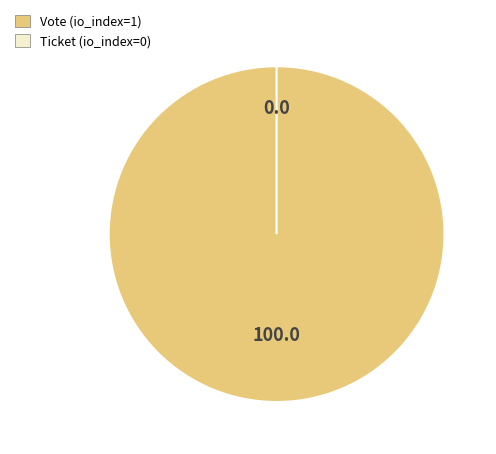

Which category has the smallest portion of the pie?

Ticket